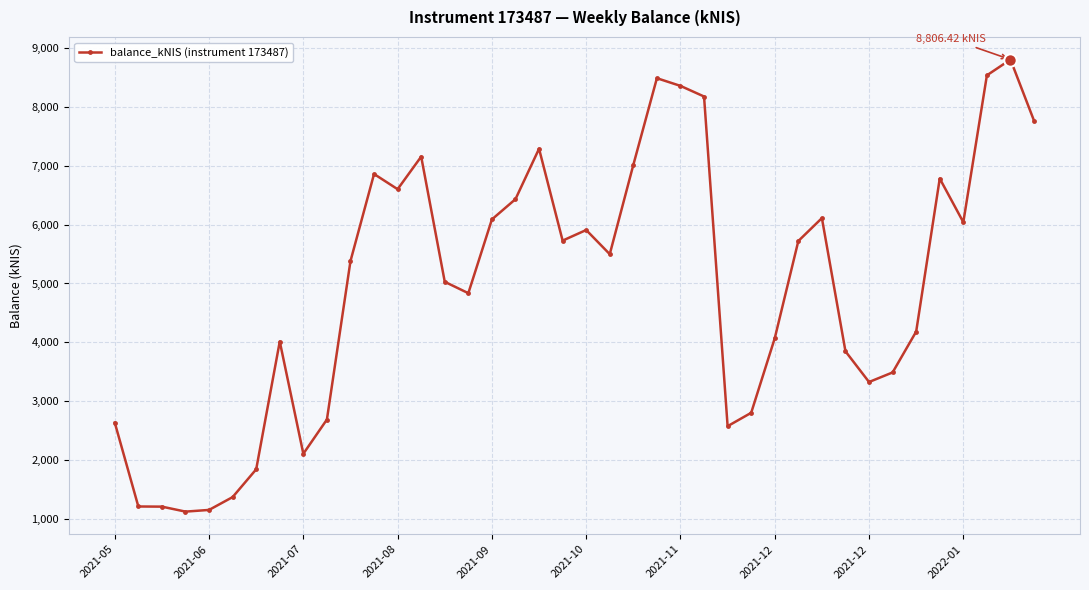

What is the sum of all values?

198258.1